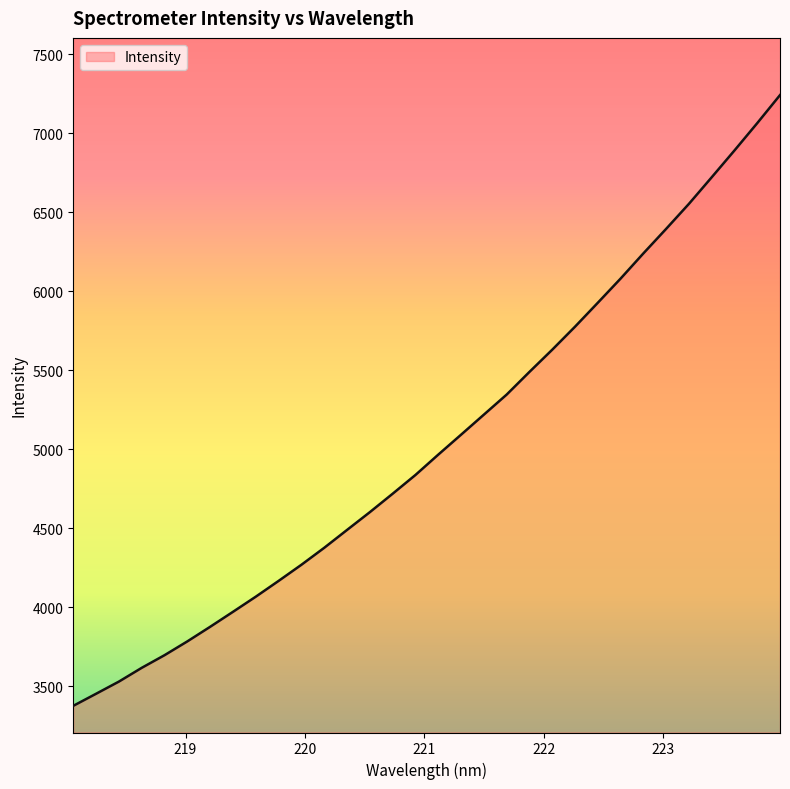

What is the difference between the maximum and minimum values?

3865.3